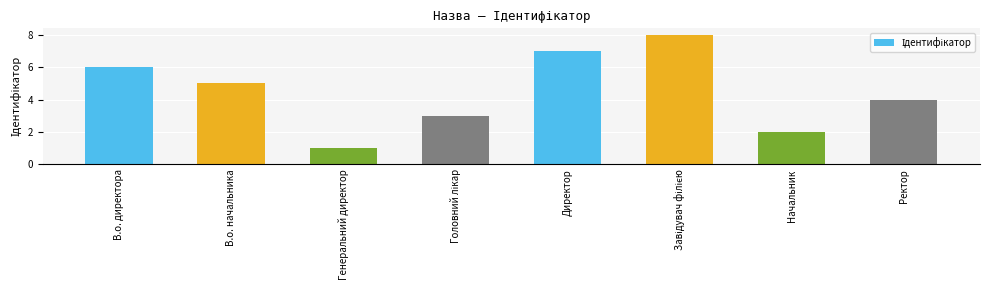

Reading right to left, transcribe all the data shown in this chart.

4	2	8	7	3	1	5	6